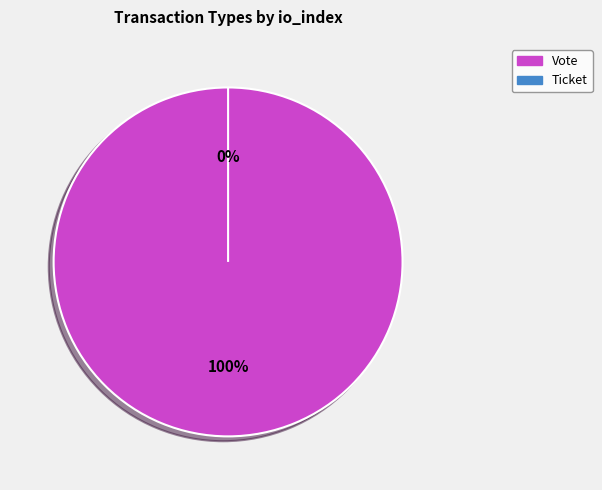

Which category has the smallest portion of the pie?

Ticket